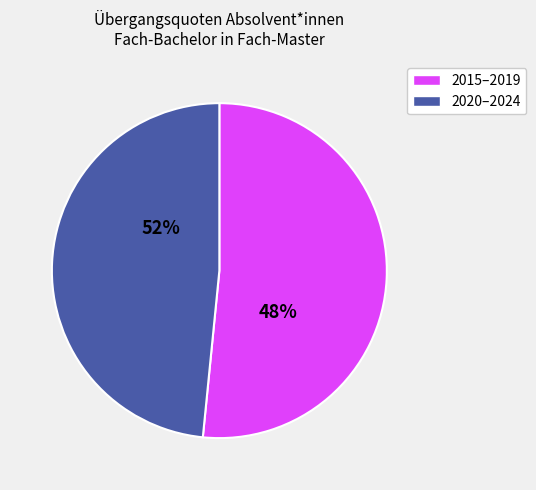

Does 2023 represent more than half of the total?

No